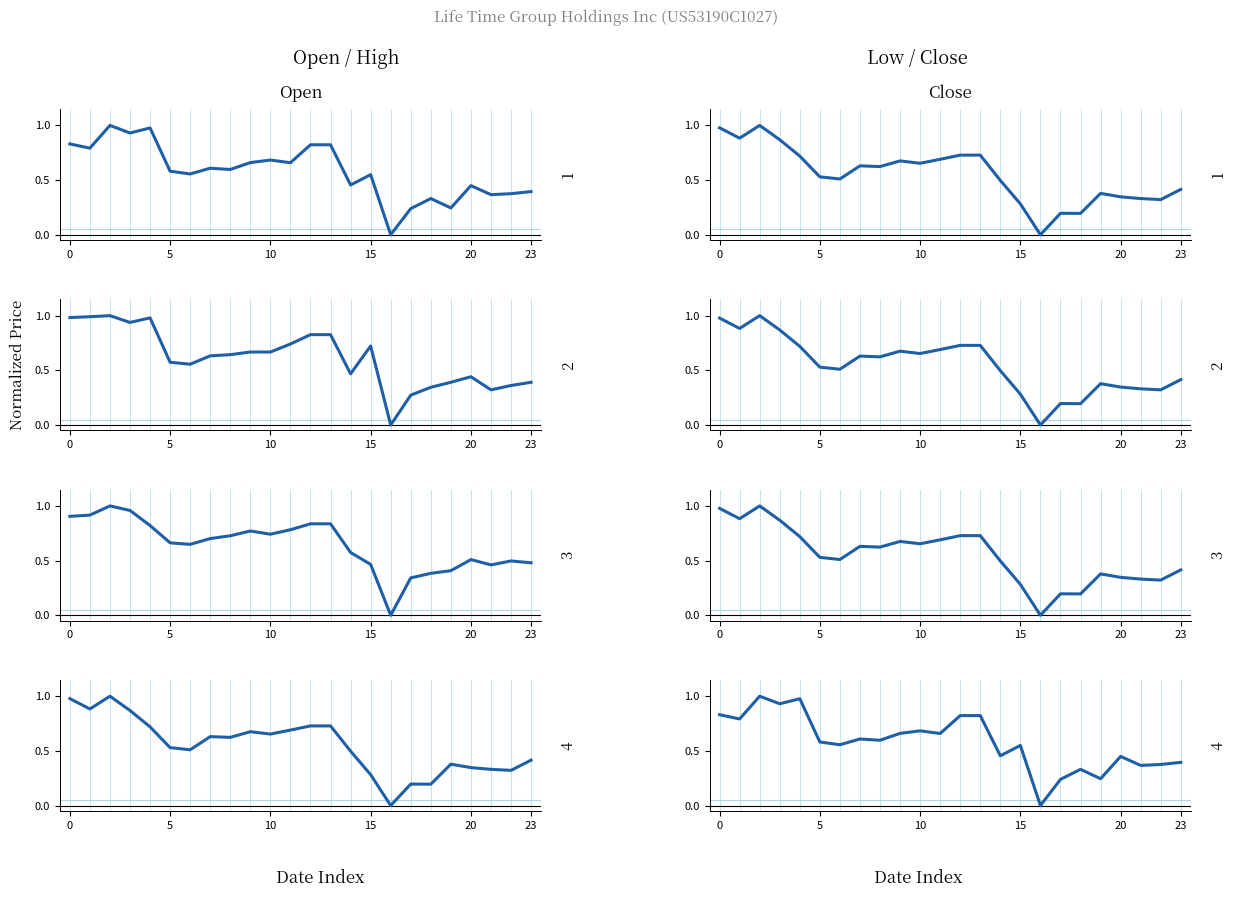

True or false: Open has more than 2 interior local peaks.

True